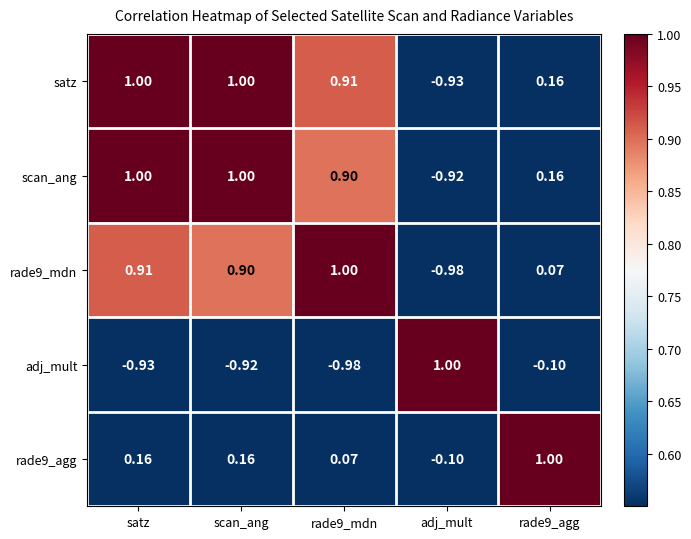

Which category has the lowest value in the rade9_agg series?

adj_mult